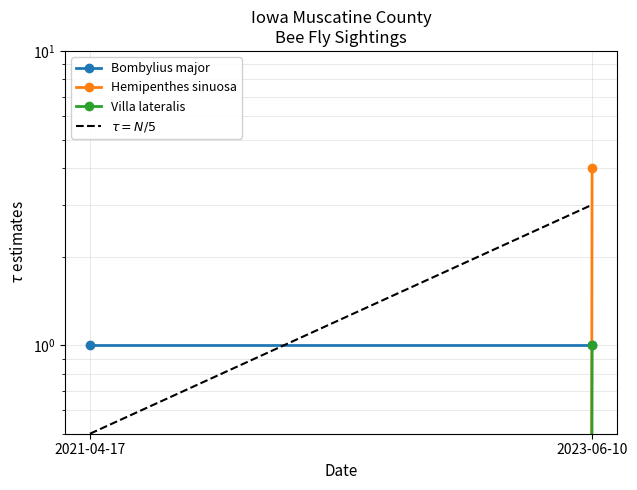

How many values in the Villa lateralis series are below 1?

1